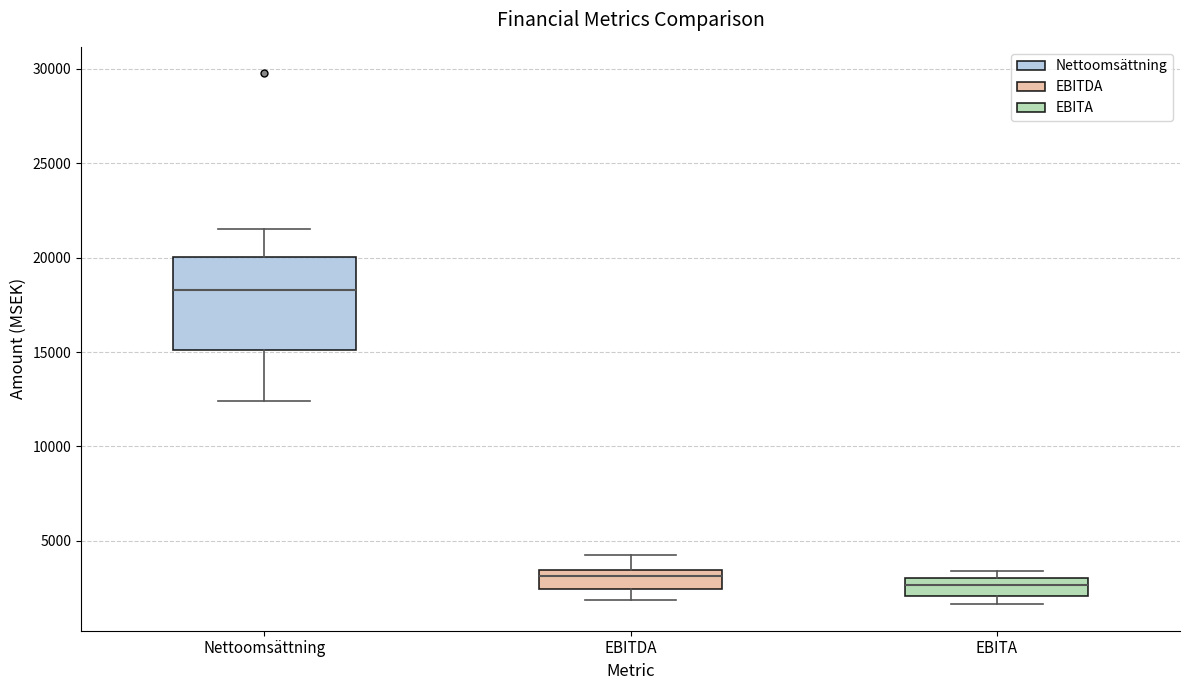

Comparing the boxes themselves (not the whiskers), which one is the tallest?

Nettoomsättning